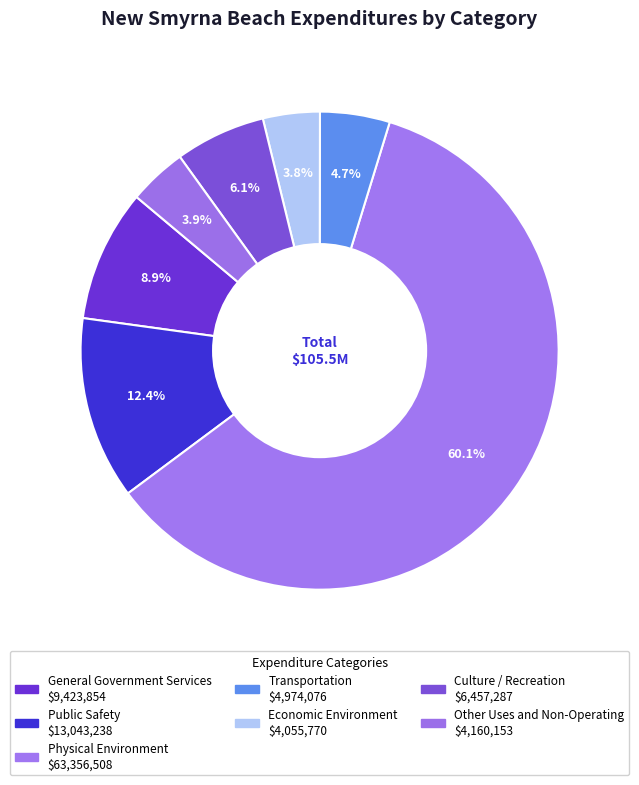

To the nearest percent, what percentage of the pie is Public Safety?

12%